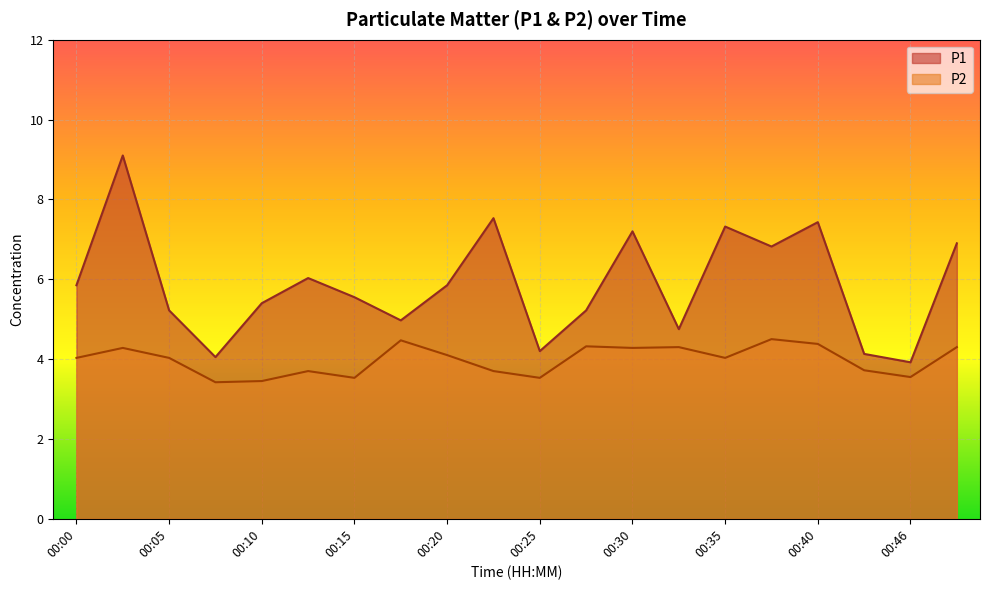

How many values in the P1 series are below 5?

6